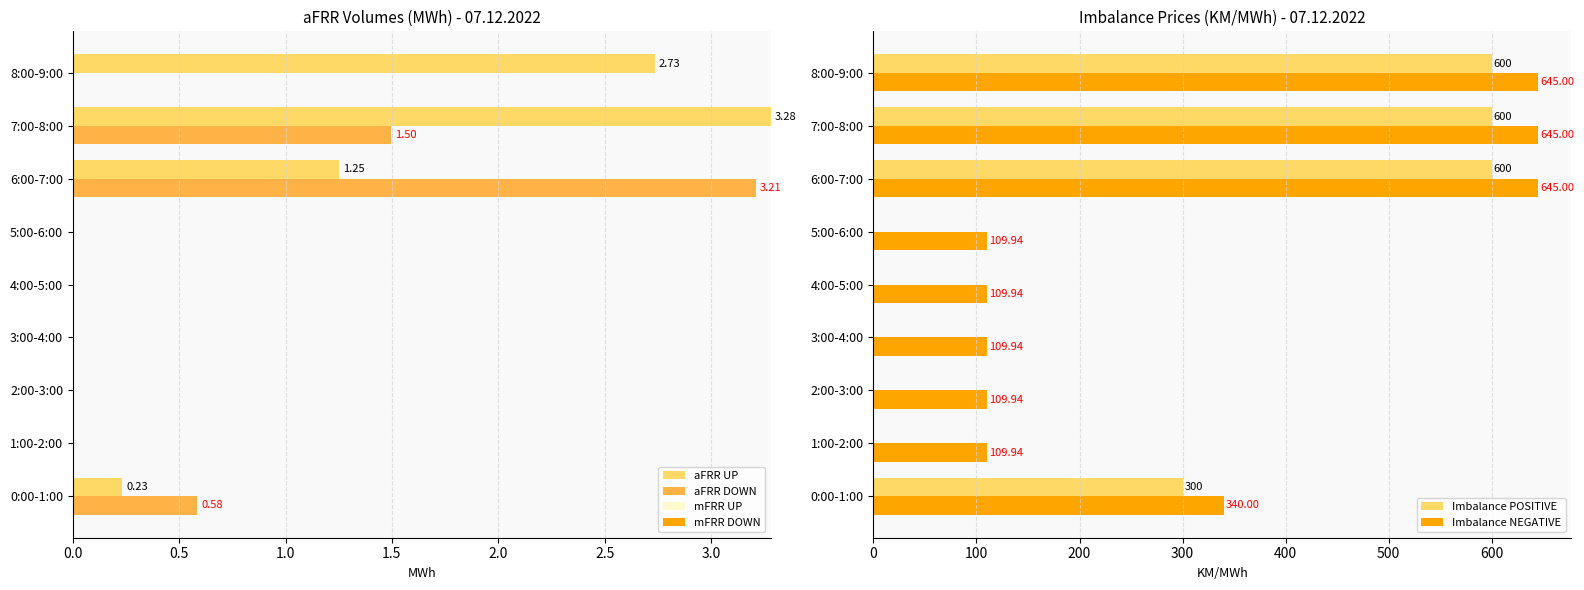

Is the value of aFRR DOWN at 1:00-2:00 greater than the value of aFRR UP at 6:00-7:00?

No